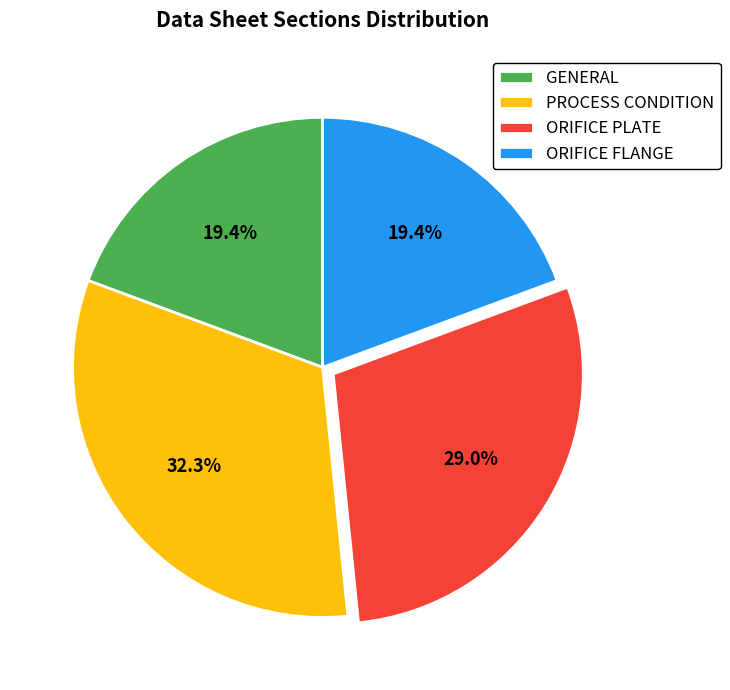

The GENERAL slice represents 19% of the pie. True or false?

True